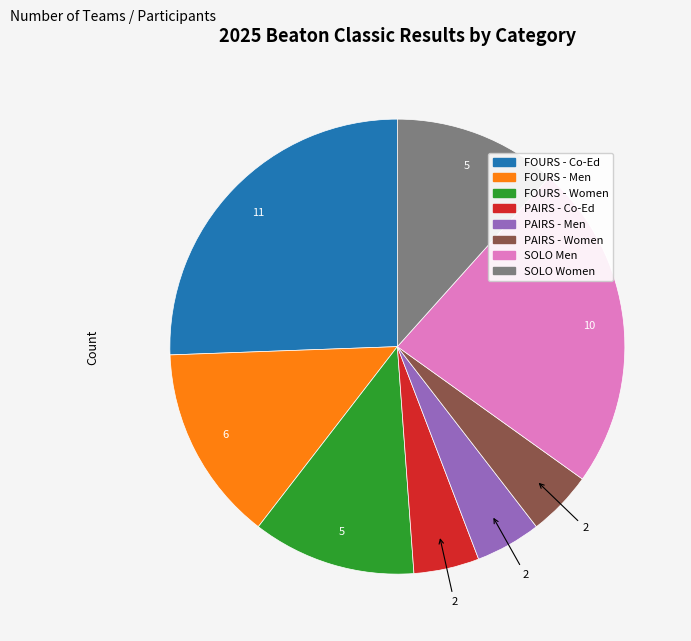

How many segments does this pie chart have?

8